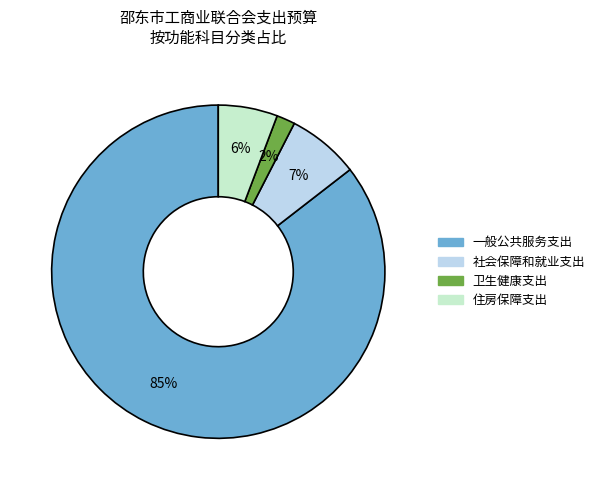

Does 卫生健康支出 represent more than half of the total?

No